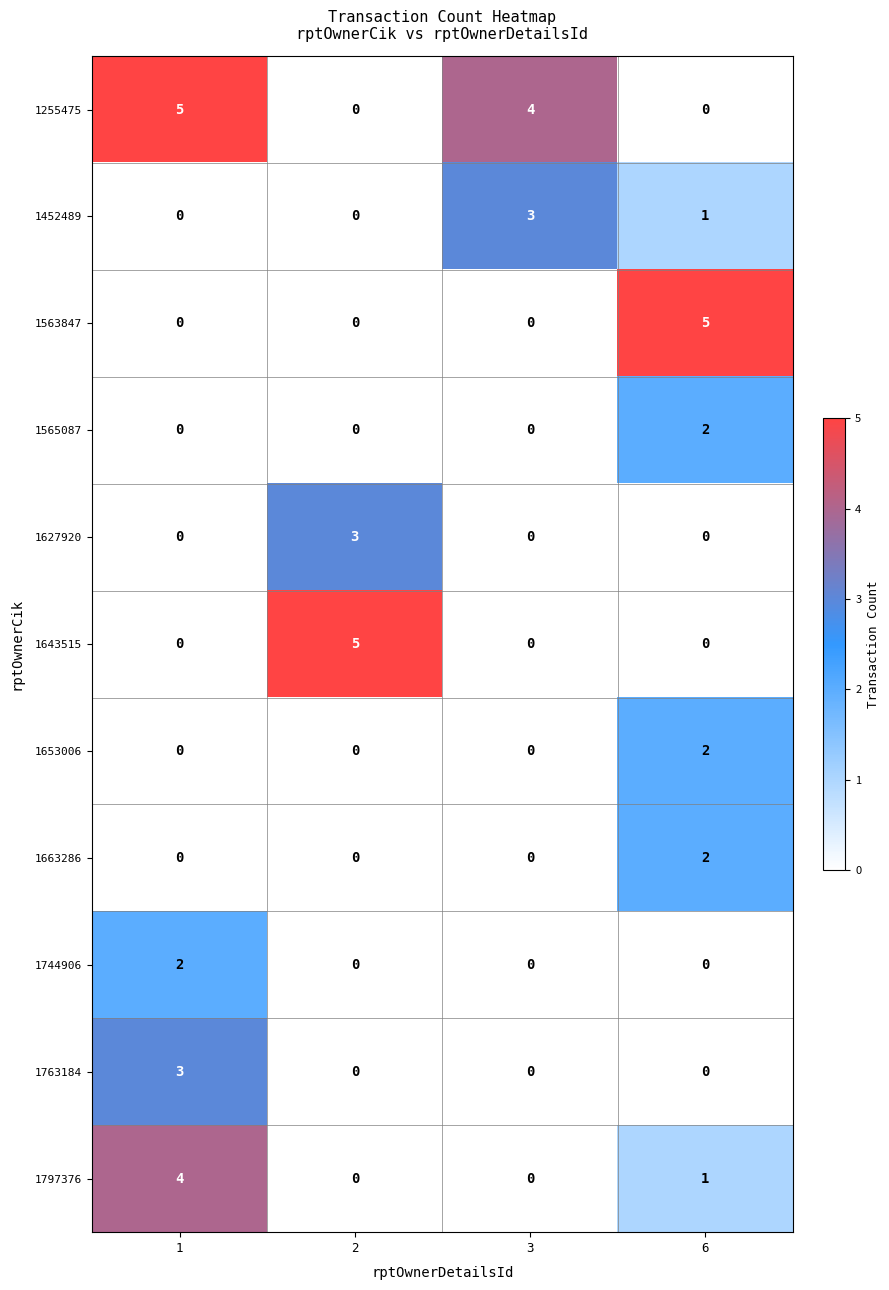

Which series changed the most between 2 and 3?

1643515